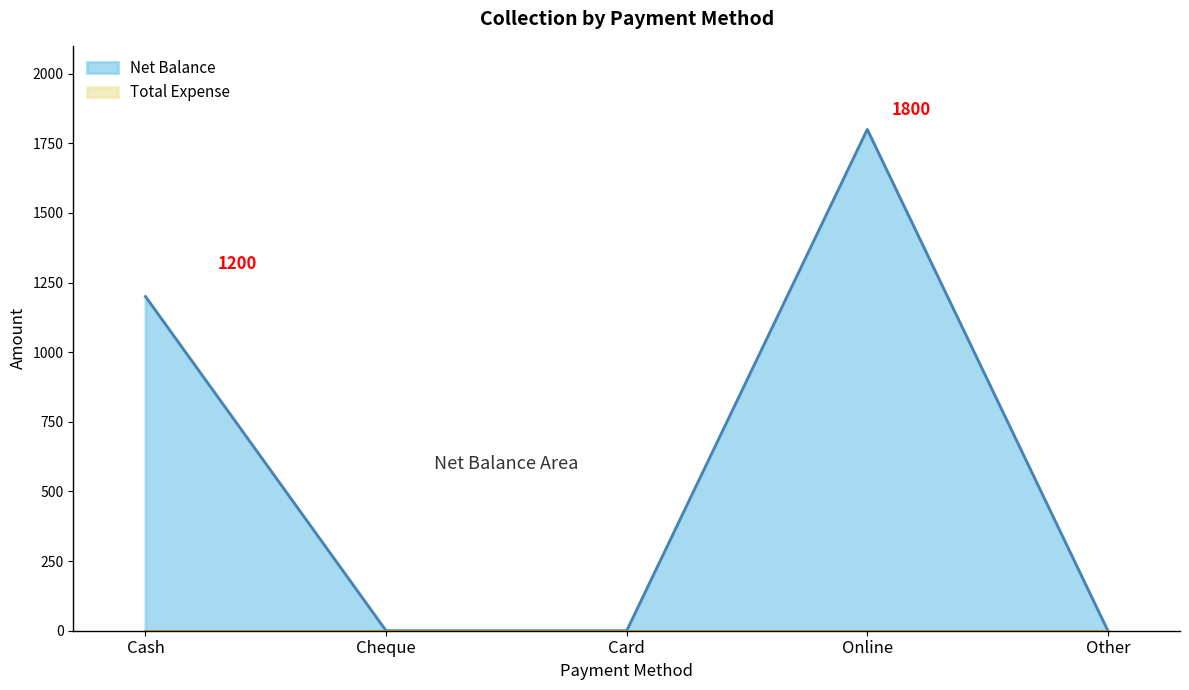

What is the sum of all values?

3000